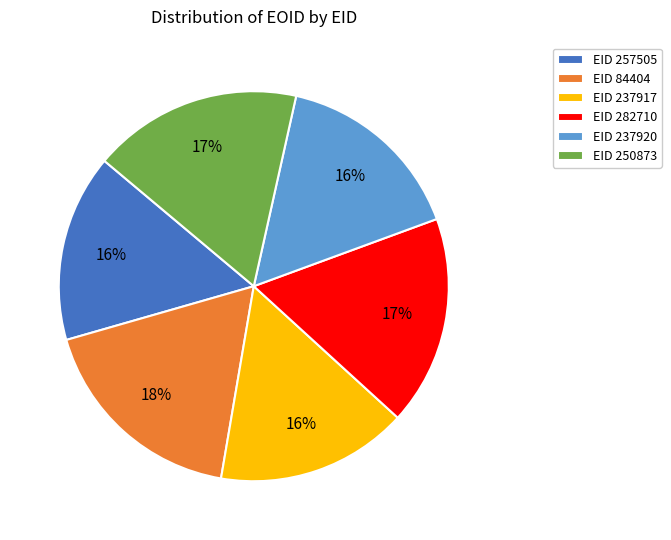

Is it true that EID 282710 is 17% of the pie?

True